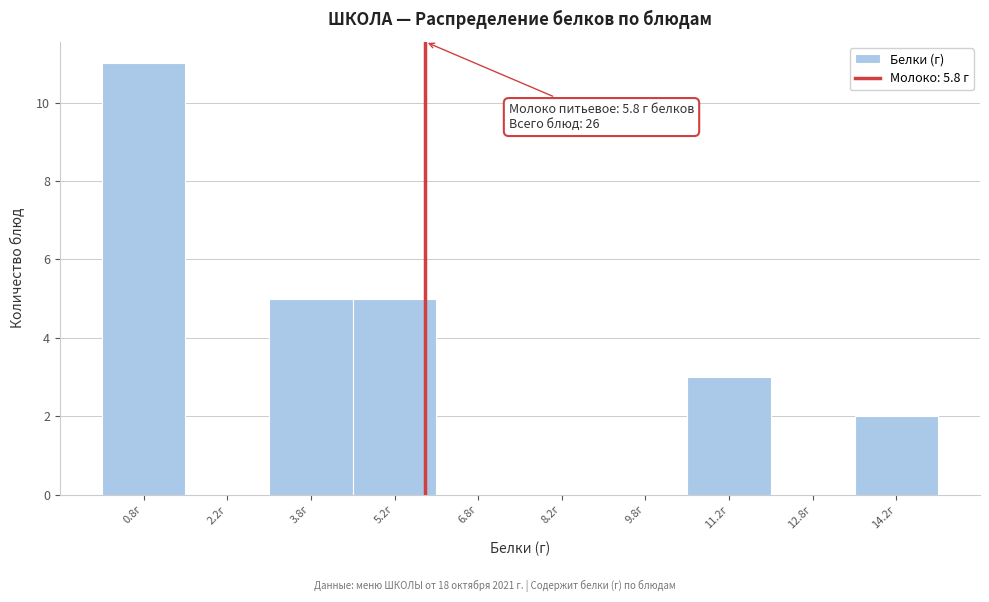

Over which range of the x-axis is the bar tallest?

0.0 to 1.5